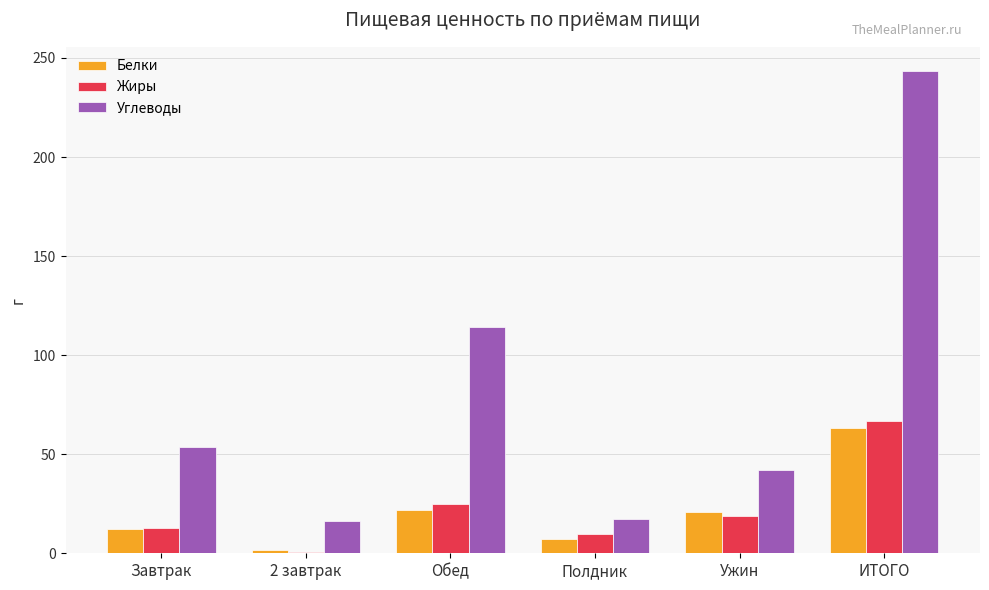

True or false: Углеводы has a value of 78.4 at Завтрак.

False